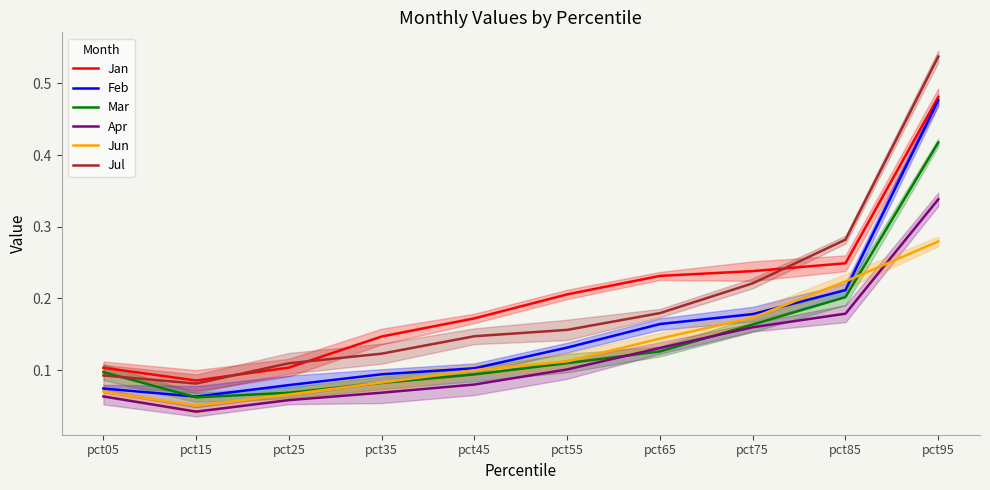

Does the chart display data point markers on the line(s)?

No